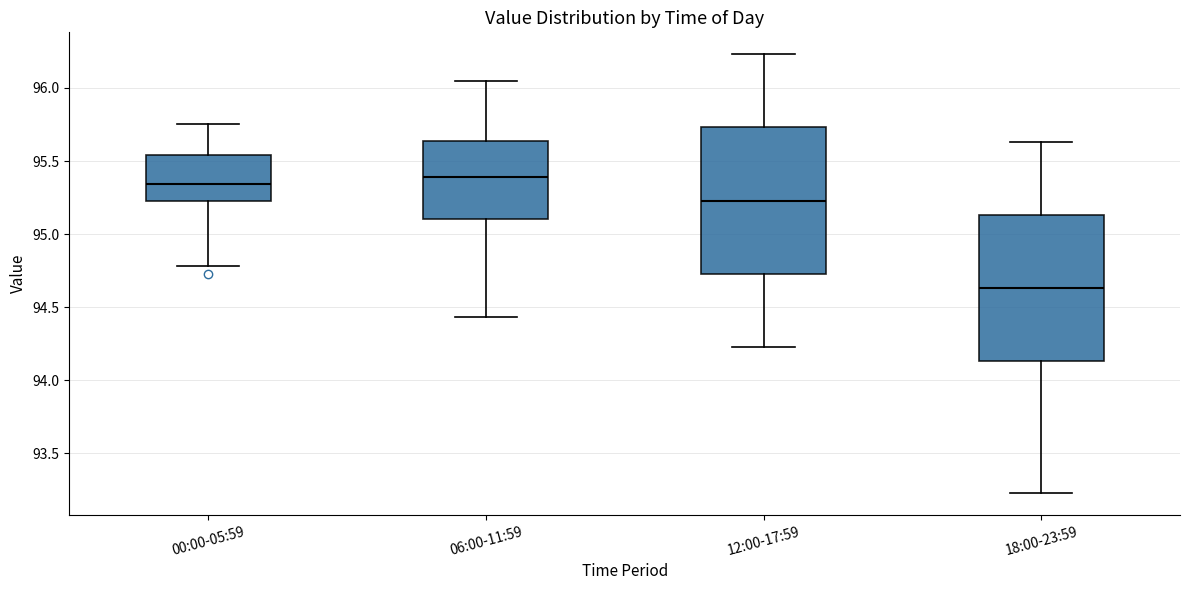

Reading left to right, transcribe this box plot: for each box, give where its median line is, the range the box spans, and where its two whiskers end, as read against the y-axis. The values are not printed on the chart, so give them approximately, as read against the axis.

00:00-05:59: median 95.35, box 95.25 to 95.55, whiskers 94.80 to 95.75
06:00-11:59: median 95.40, box 95.10 to 95.65, whiskers 94.45 to 96.05
12:00-17:59: median 95.25, box 94.75 to 95.75, whiskers 94.25 to 96.25
18:00-23:59: median 94.65, box 94.15 to 95.15, whiskers 93.25 to 95.65